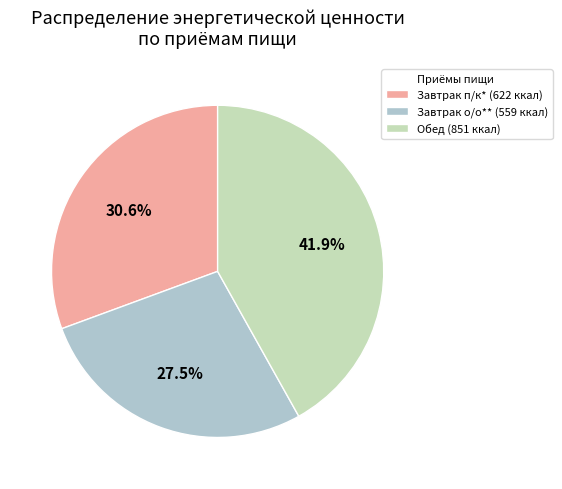

Does any single category account for the majority?

No